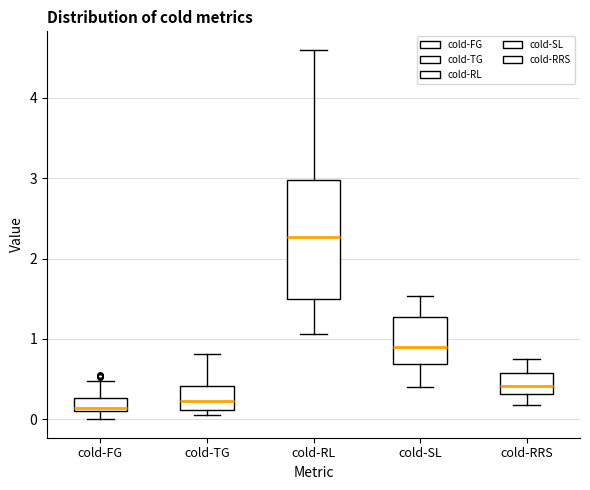

Where does the upper whisker of the box for cold-RL end on the y-axis? The values are not printed on the chart, so give them approximately, as read against the axis.

4.6